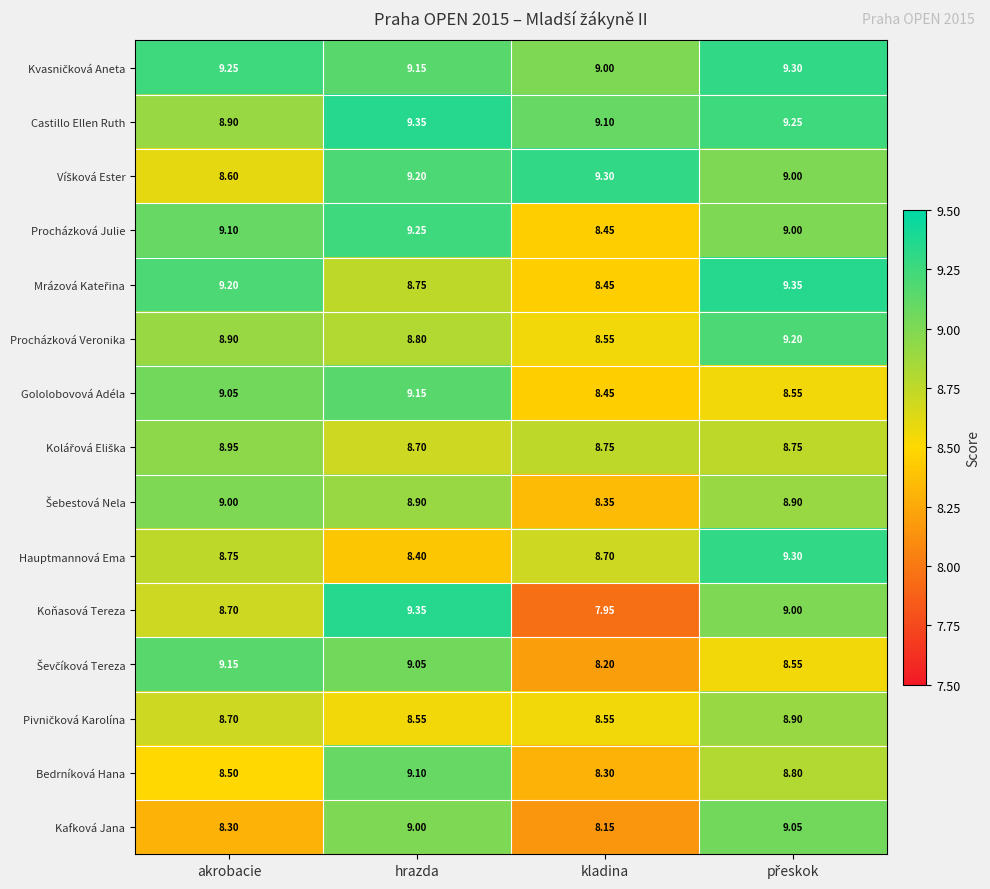

How many data points does each series have?

4